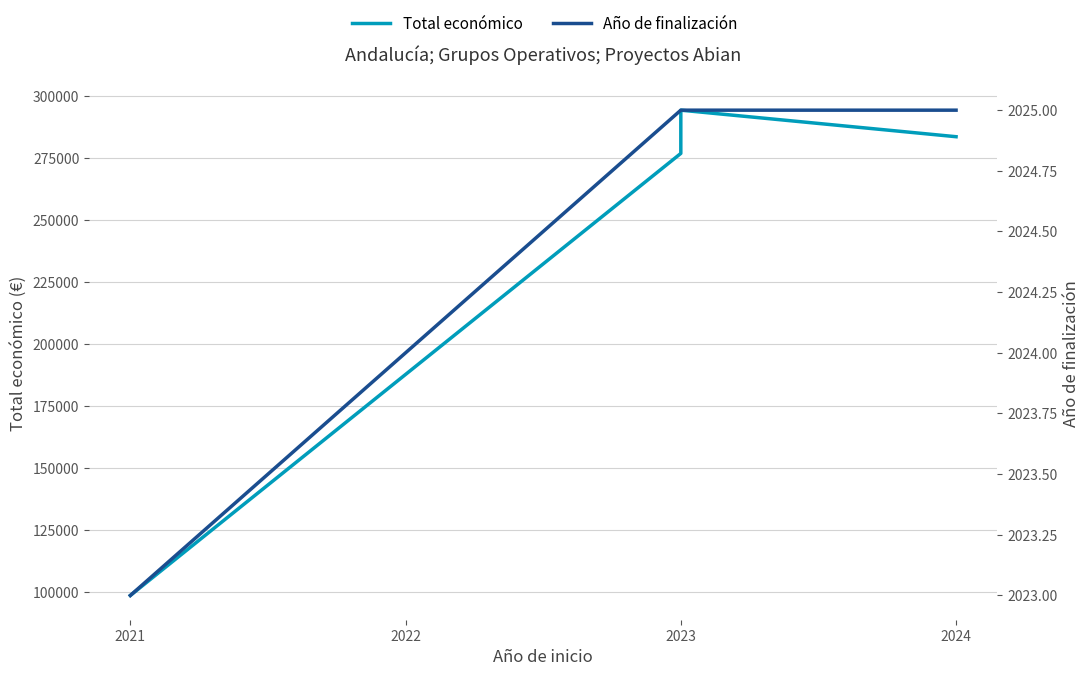

Reading left to right, what are all the values shown in this chart?

Total económico: 98619	276794	294224	283527
Año de finalización: 2023	2025	2025	2025